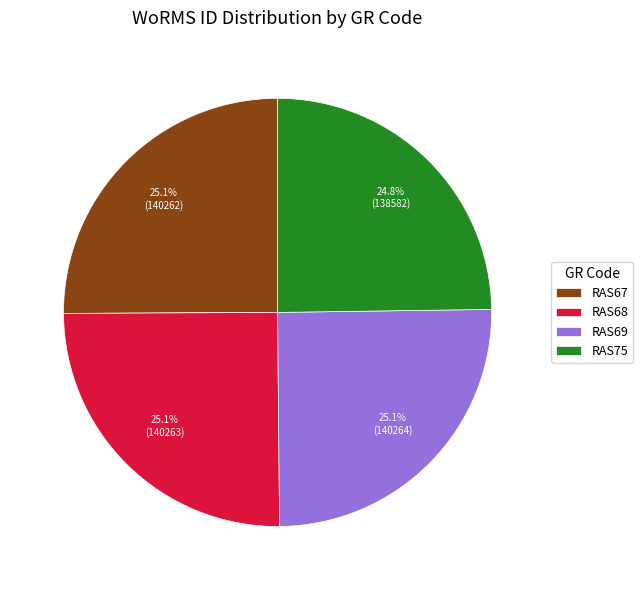

To the nearest percent, what is the average slice percentage?

25%